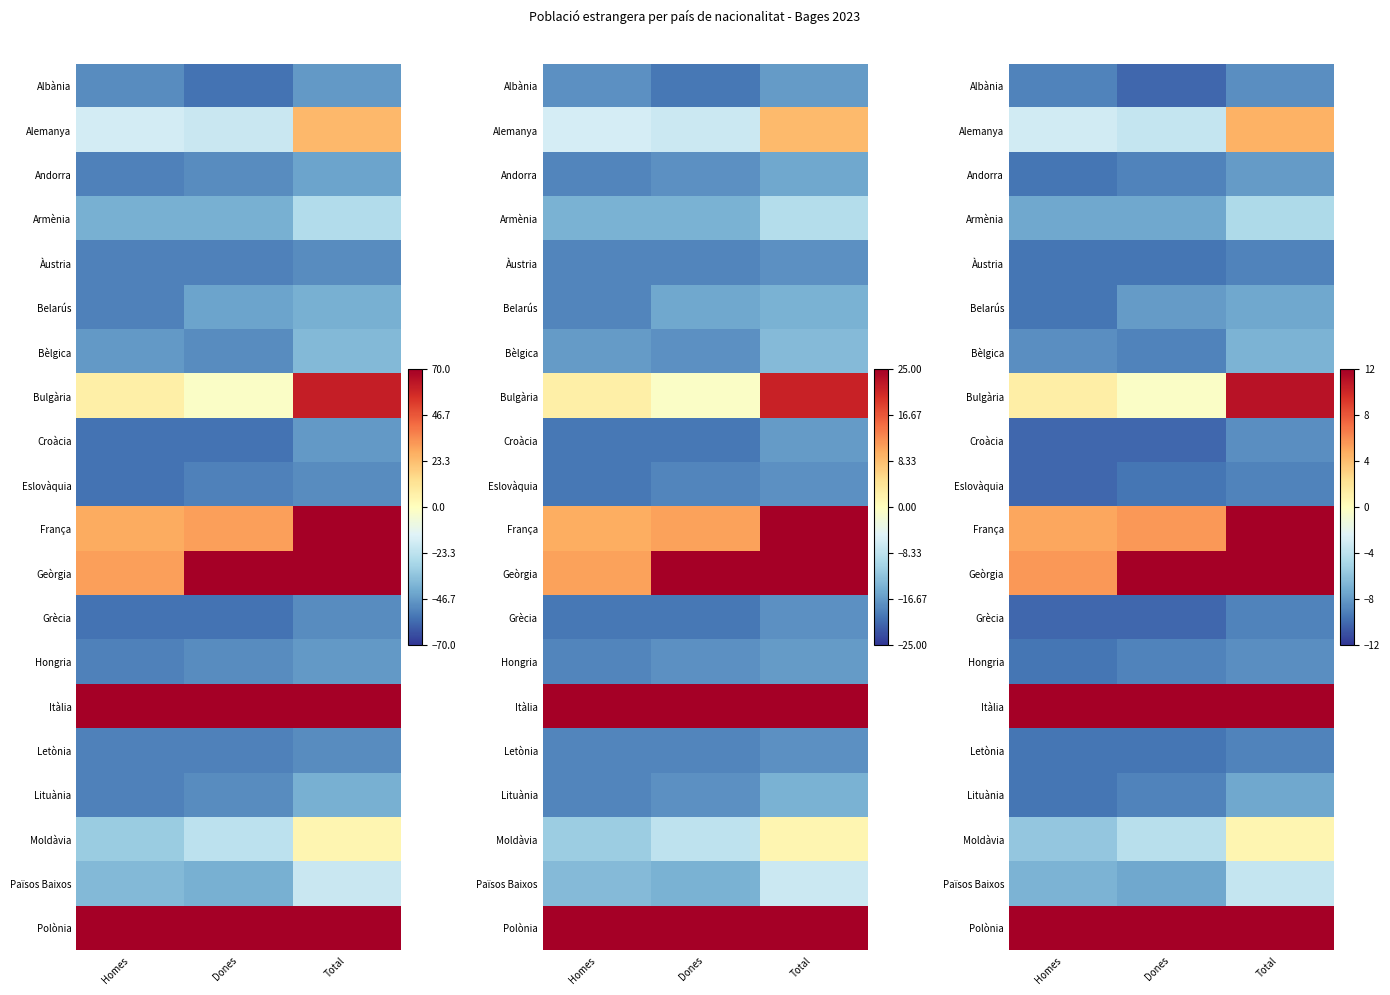

Rank the categories by Andorra value from highest to lowest.

Total, Dones, Homes